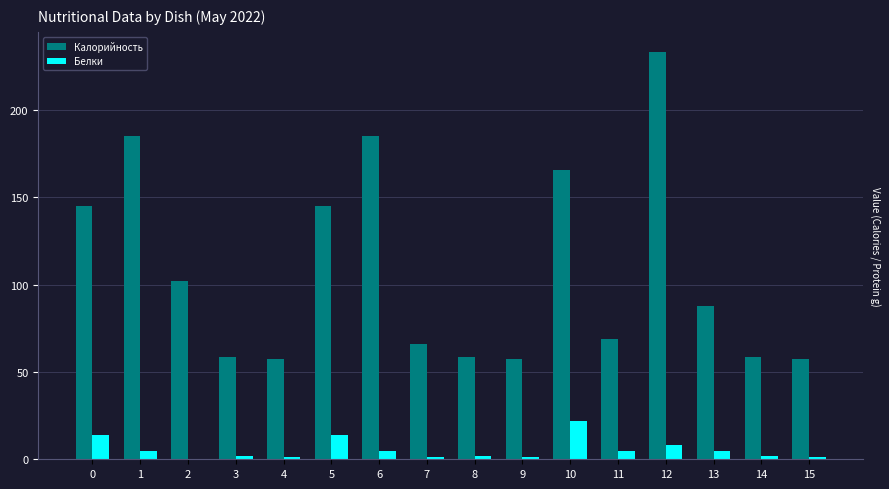

What is the sum of all Белки values?

88.6